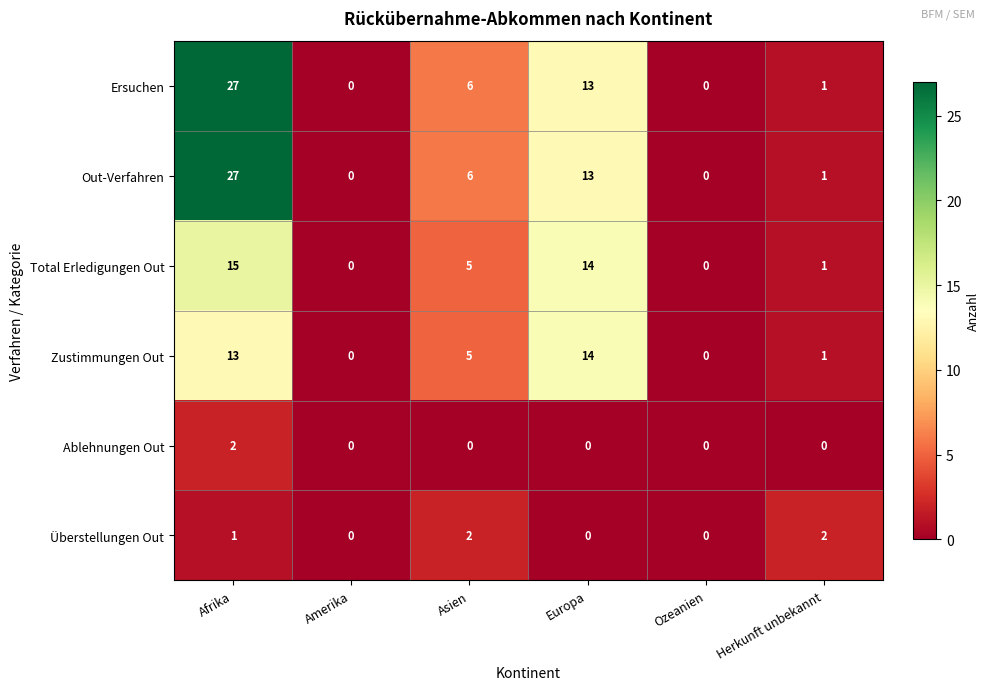

What is the spread (max minus min) of values at Europa?

14